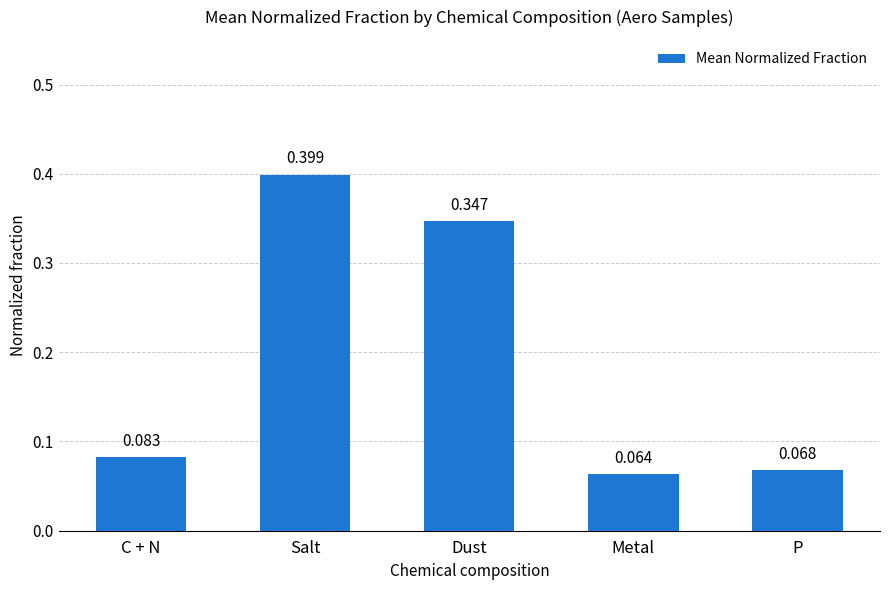

Which has a higher value, Salt or C + N?

Salt